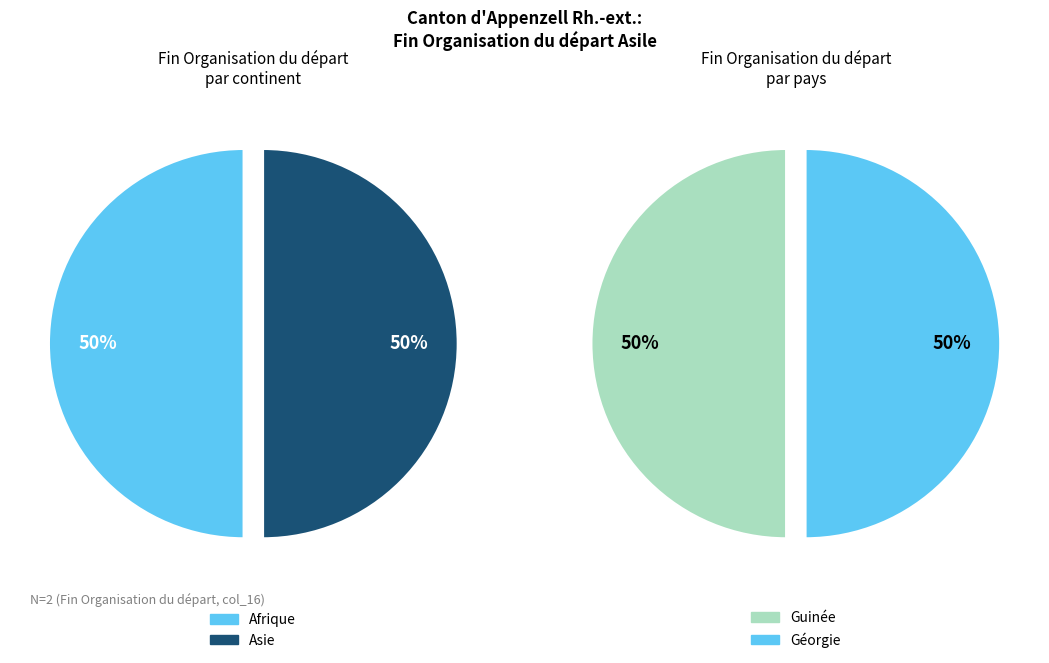

Does Océanie represent more than half of the total?

No